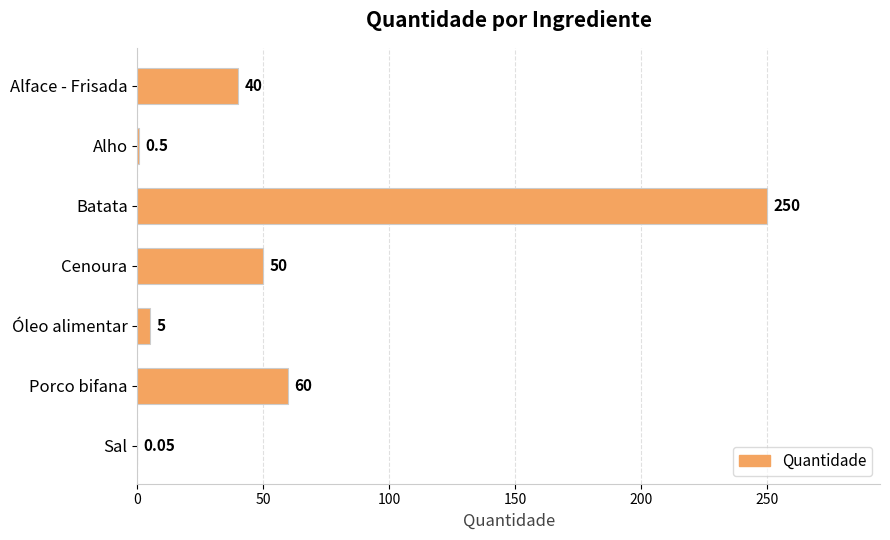

How many categories are shown in the chart?

7